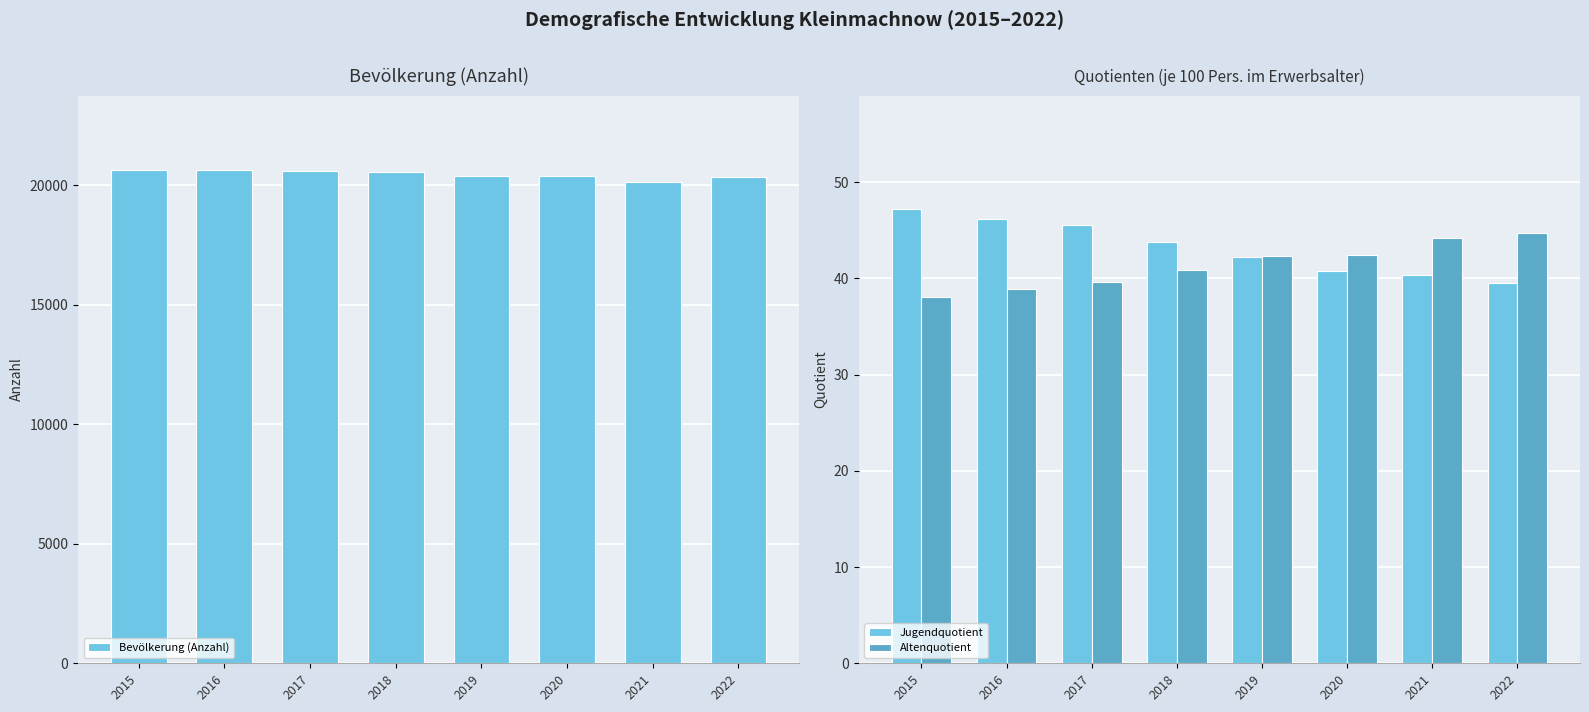

List the labels in order of Jugendquotient value, smallest first.

2022, 2021, 2020, 2019, 2018, 2017, 2016, 2015